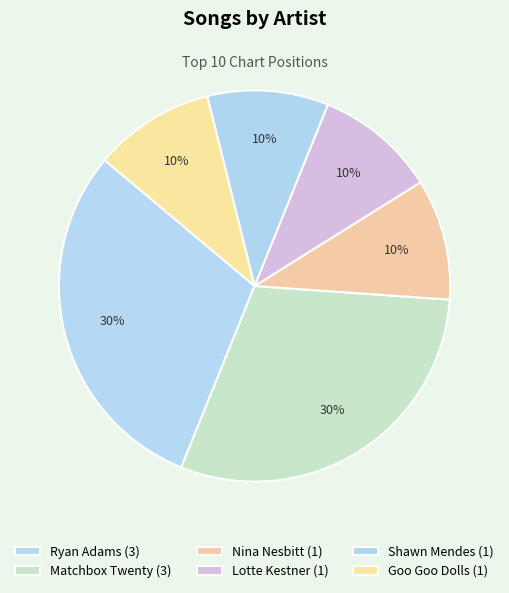

Is it true that Matchbox Twenty is 19% of the pie?

False